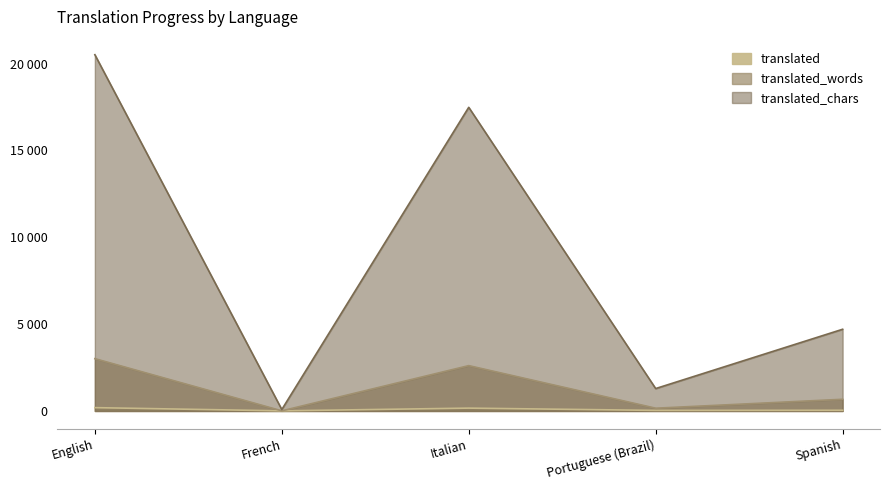

What is the difference between the second highest and second lowest values in the translated_words series?

2451